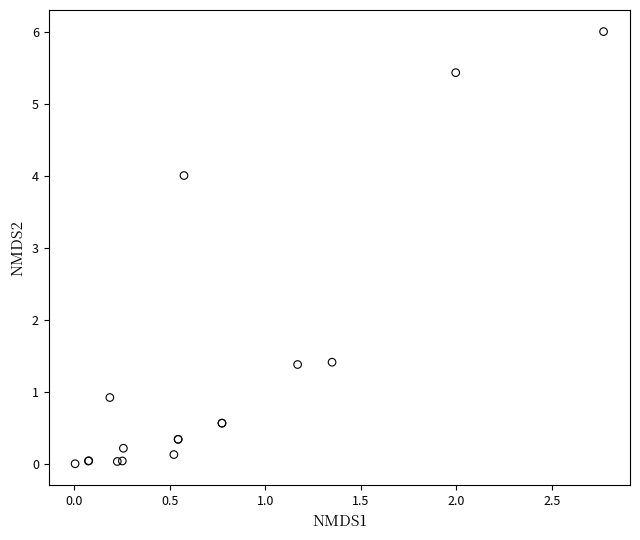

What Y value in the scatter plot is closest to 3?

4.0